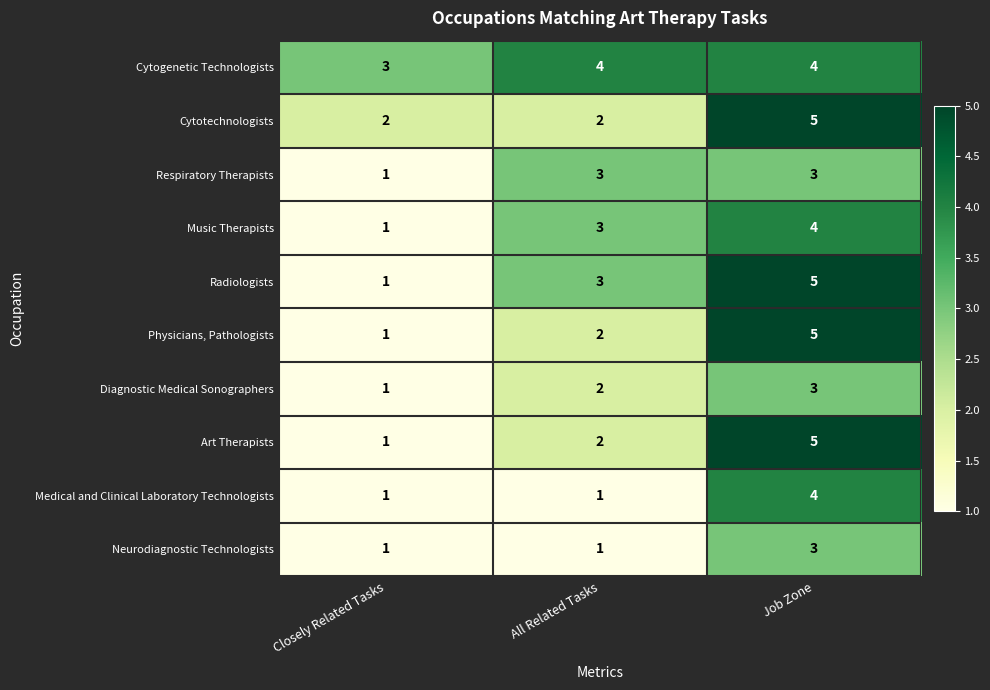

What value does the Diagnostic Medical Sonographers series have at Job Zone?

3